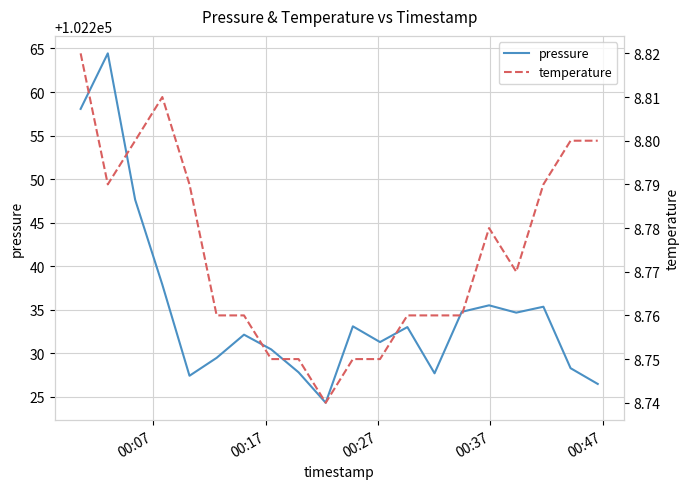

What is the maximum value for pressure?

102264.4